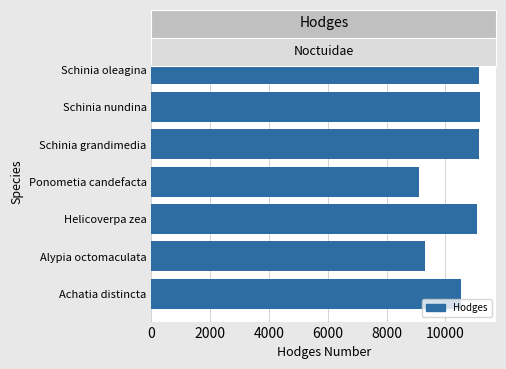

What is the difference between the maximum and minimum values?

2087.0